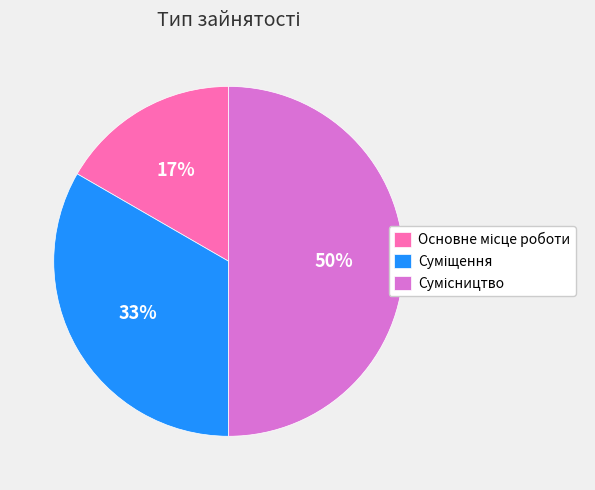

To the nearest percent, what is the difference between the largest and smallest slice percentages?

33%